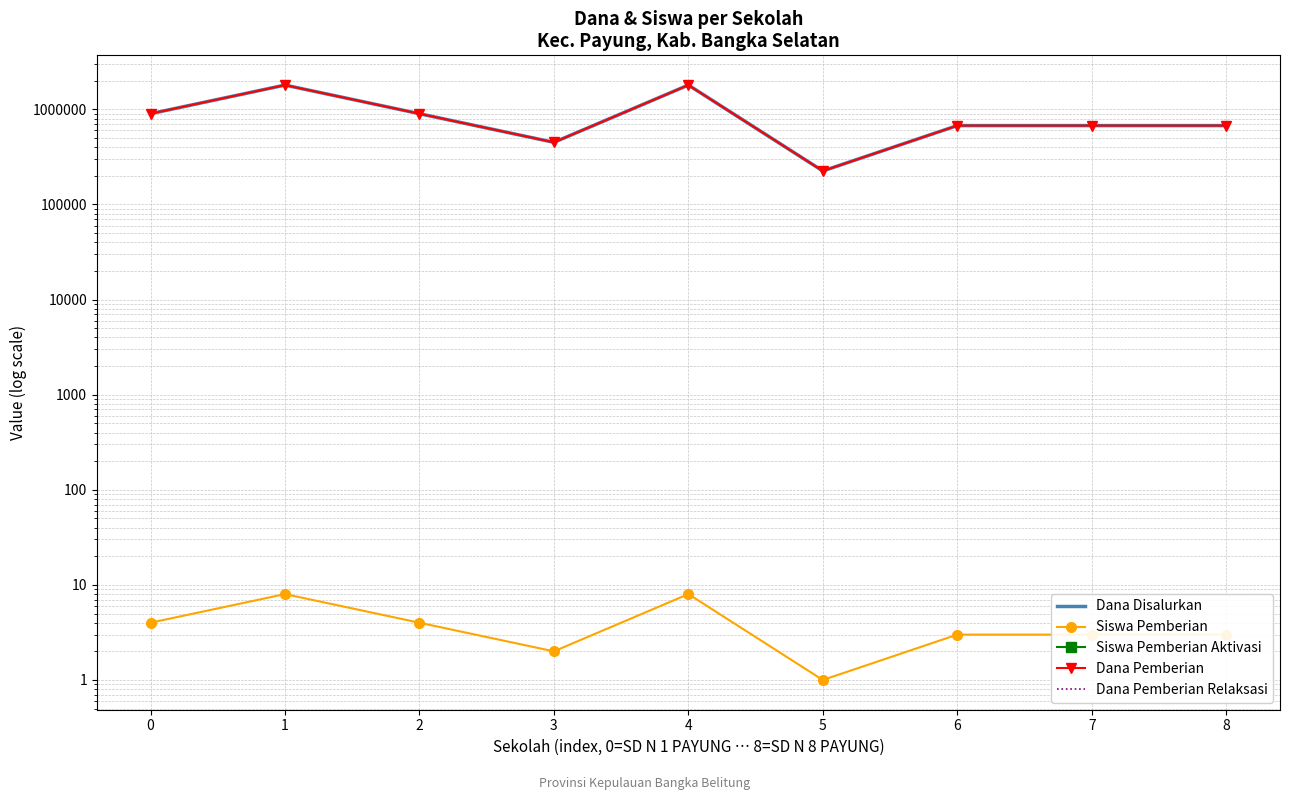

The Siswa Pemberian series shows 4 at 2. True or false?

True